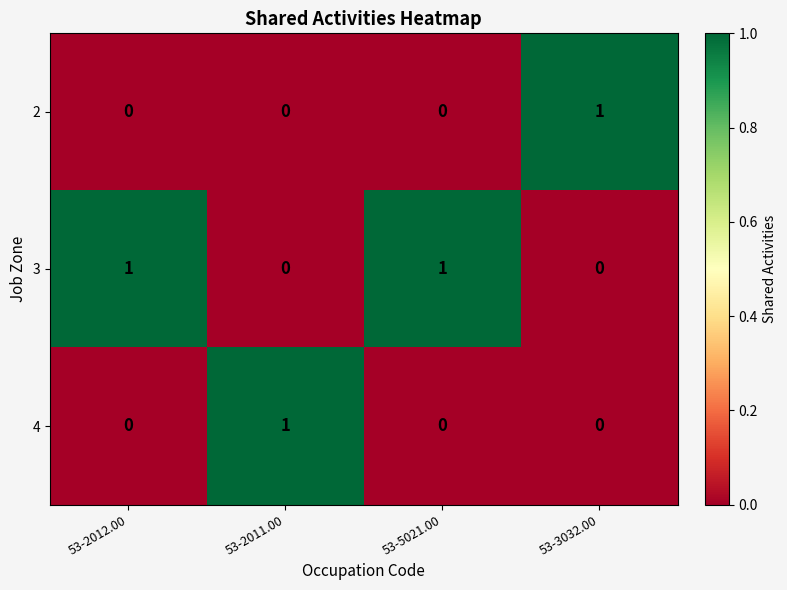

At how many categories does at least one series exceed 0?

4